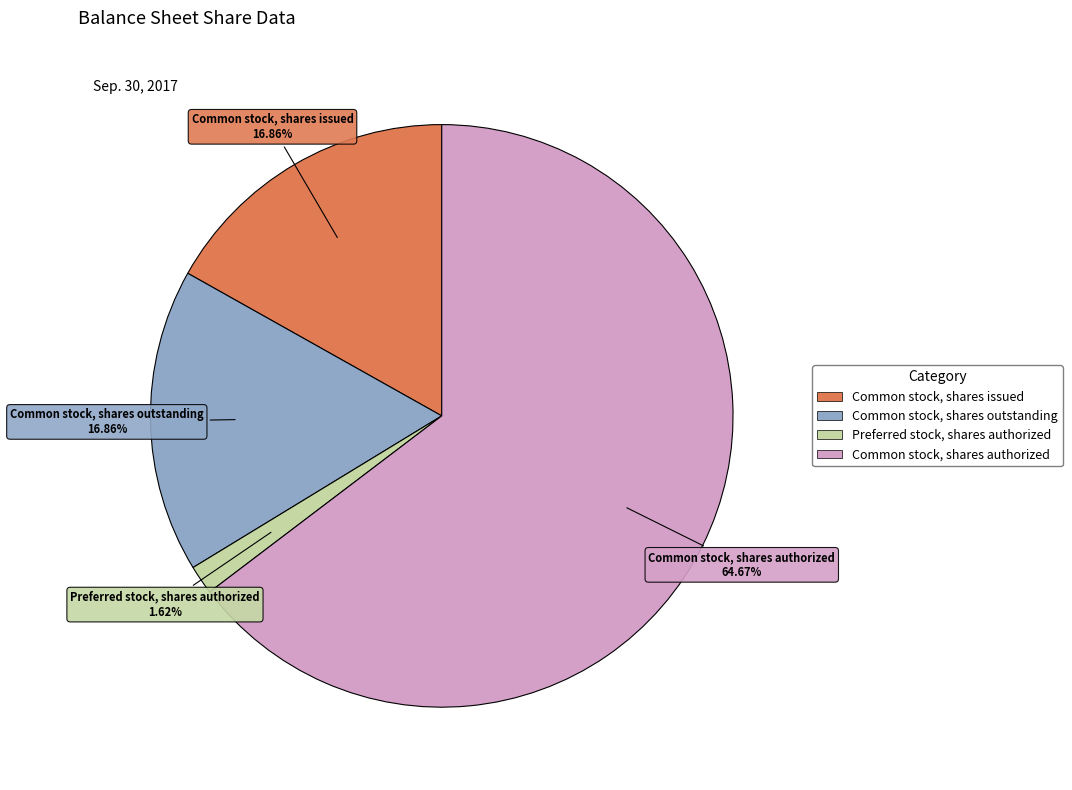

To the nearest percent, what percentage of the pie is Common stock, shares outstanding?

17%